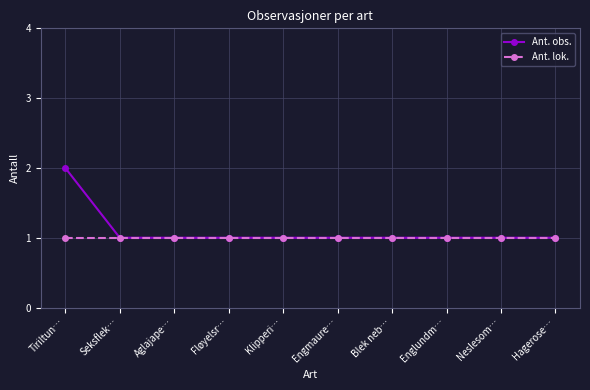

What is the lowest value of the Ant. obs. series?

1